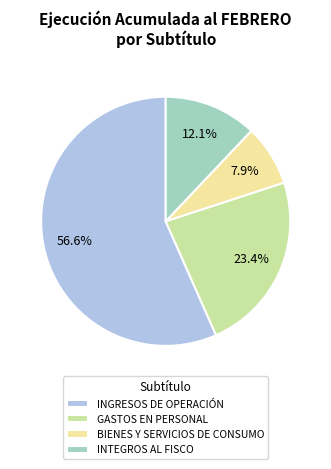

Do INTEGROS AL FISCO and GASTOS EN PERSONAL together represent more than half of the pie?

No